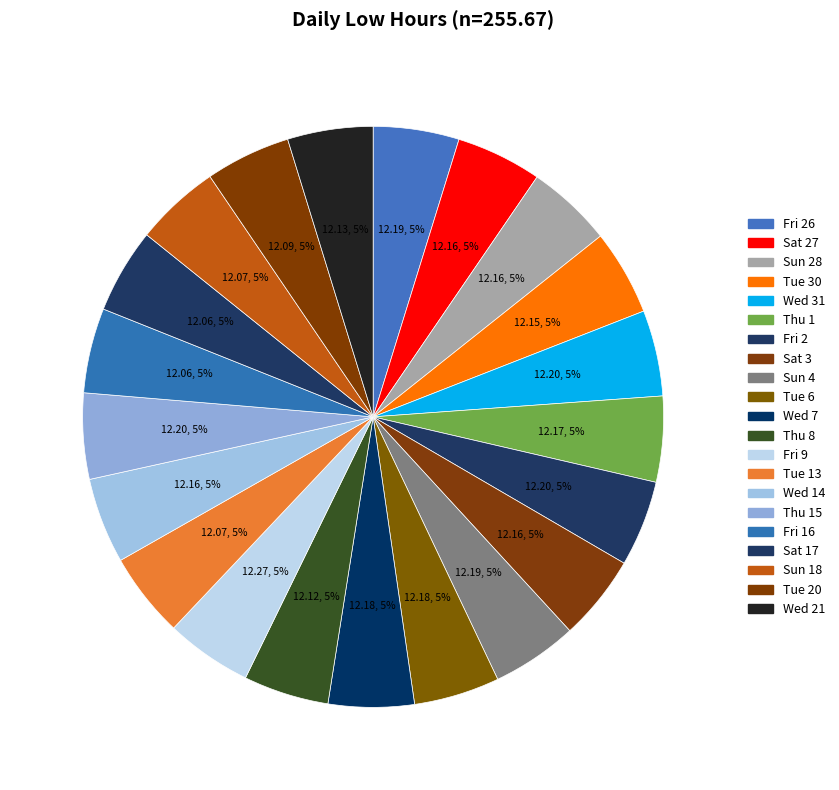

Which category has the biggest portion of the pie?

Fri 9